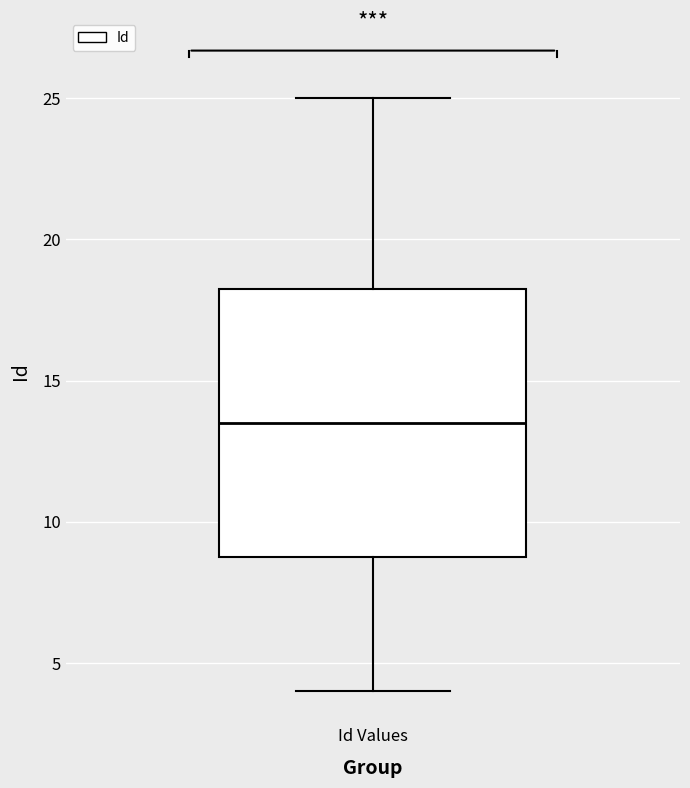

Read this box plot against the y-axis: the position of the median line, the range covered by the box, and the ends of both whiskers. The values are not printed on the chart, so give them approximately, as read against the axis.

median 13.5, box 9.0 to 18.5, whiskers 4.0 to 25.0